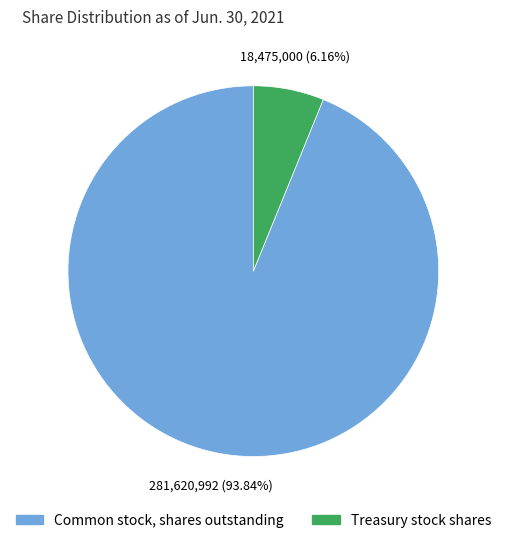

Between Treasury stock shares and Common stock, shares outstanding, which is larger?

Common stock, shares outstanding